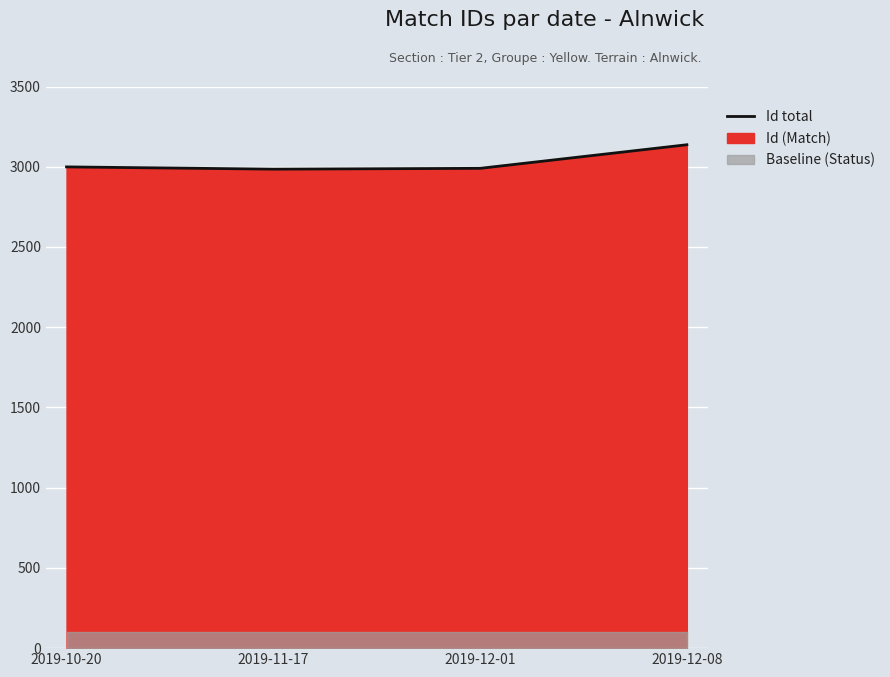

At which category does the data reach its first local valley?

2019-11-17